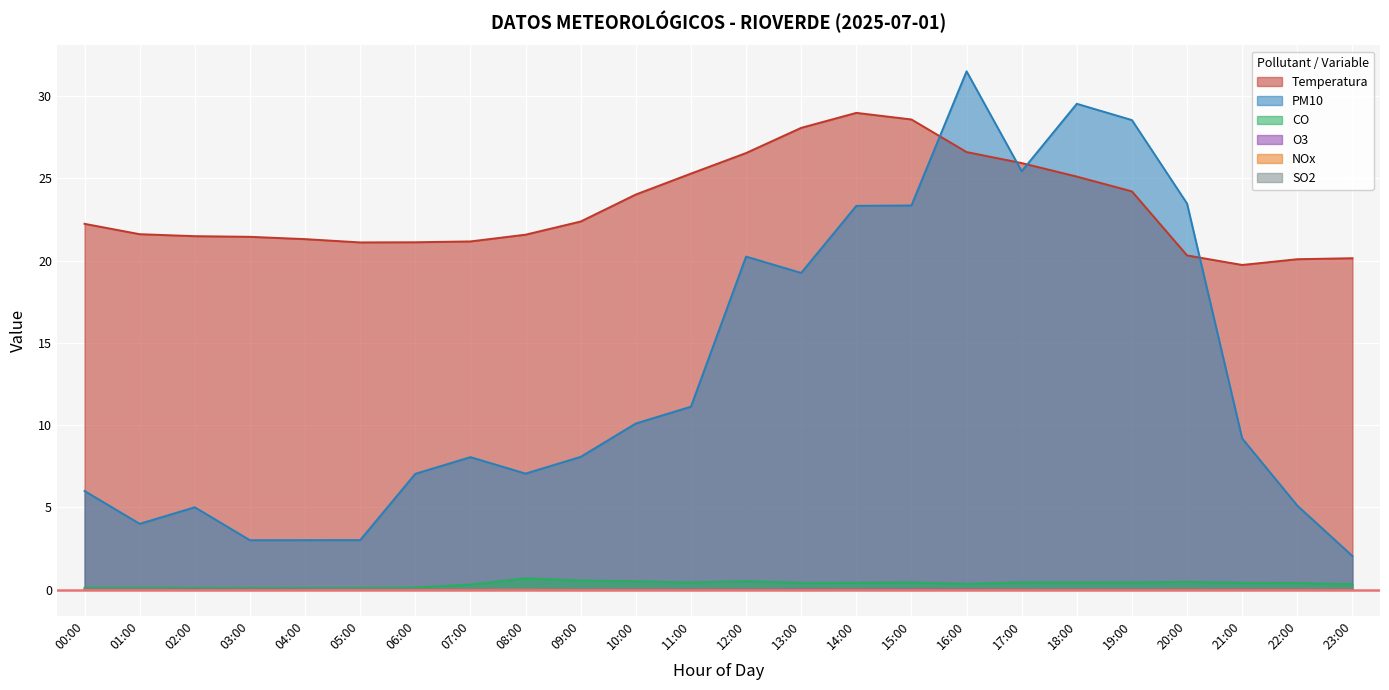

True or false: NOx and Temperatura cross at least once.

False